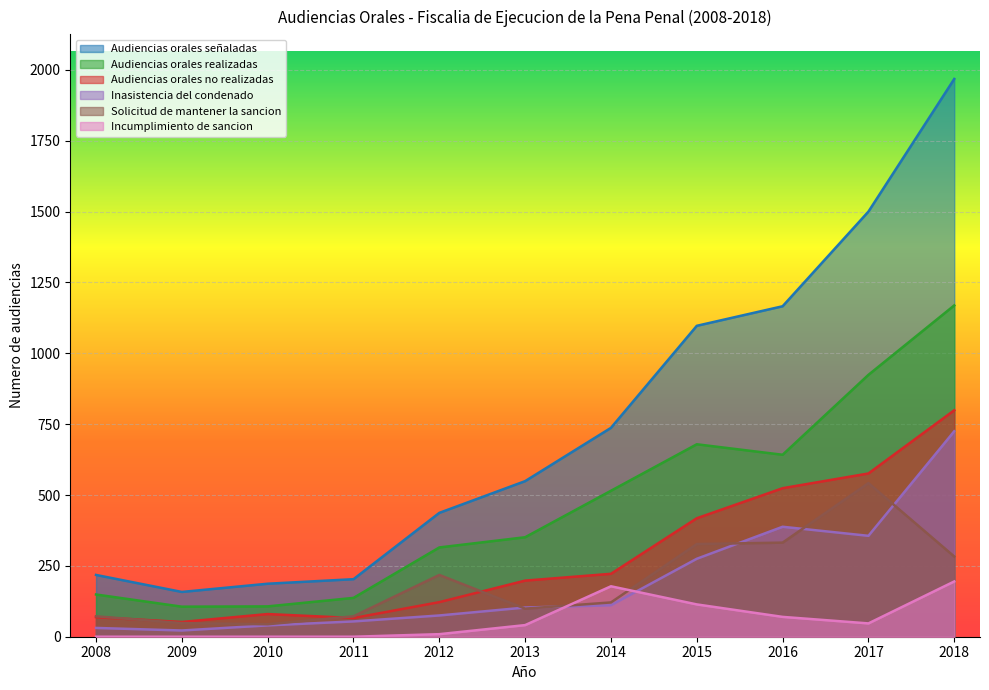

What is the total value across all series at 2008?

539